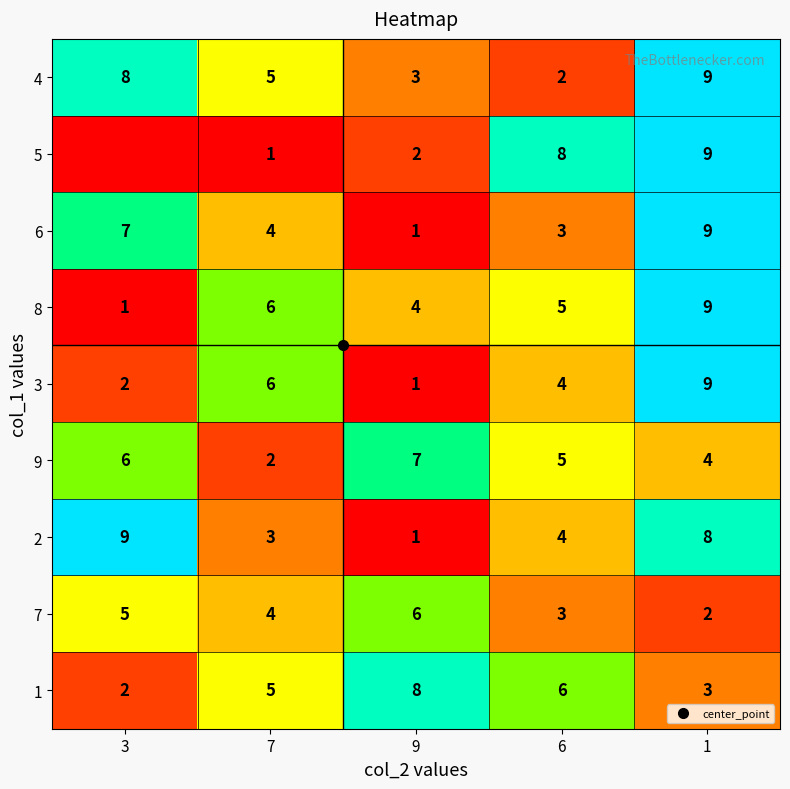

What is the highest value of the 9 series?

7